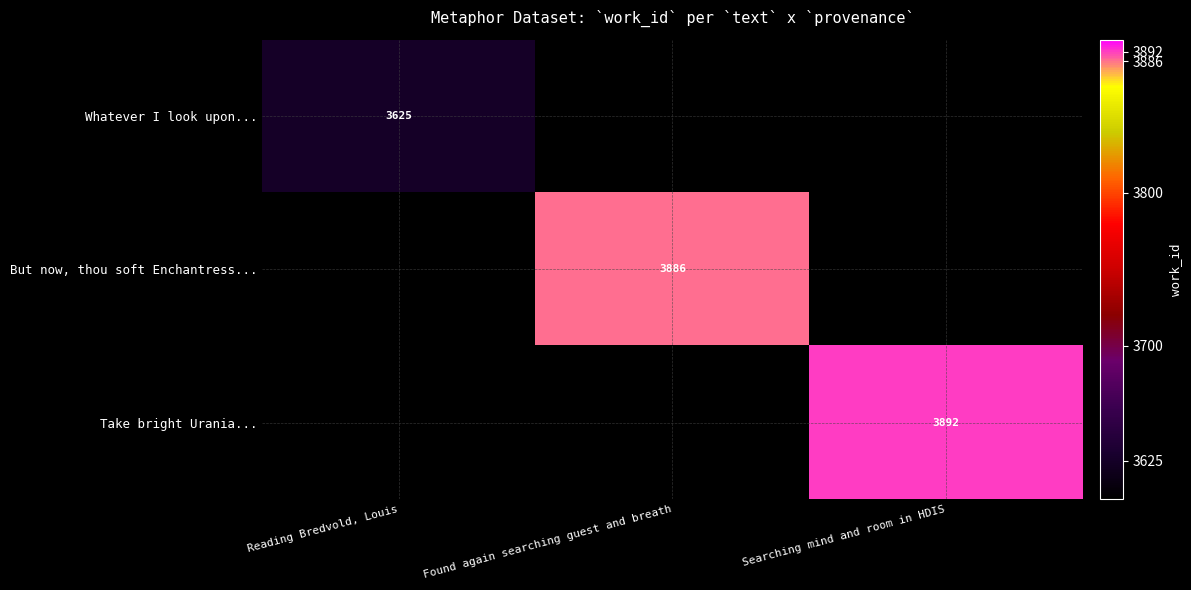

The Whatever I look upon... series shows 3625 at Reading Bredvold, Louis. True or false?

True